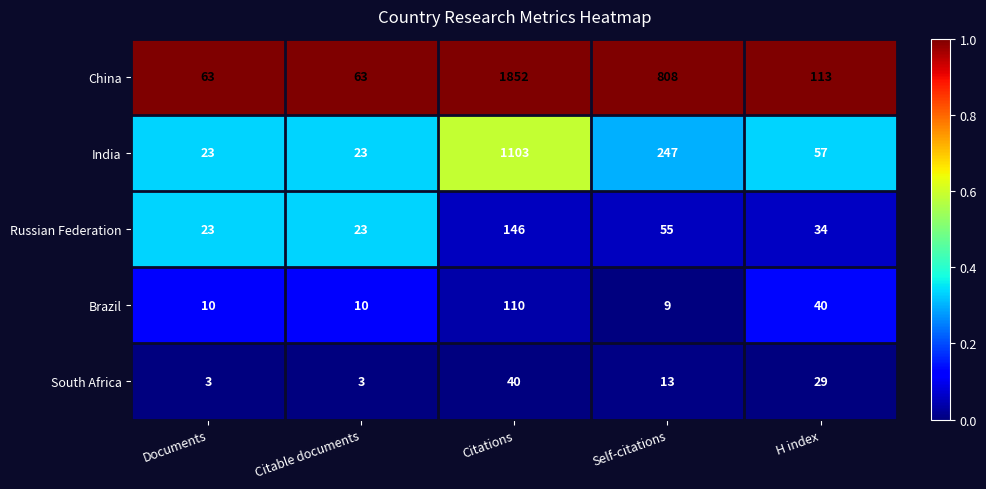

Which series has the widest spread of values?

China